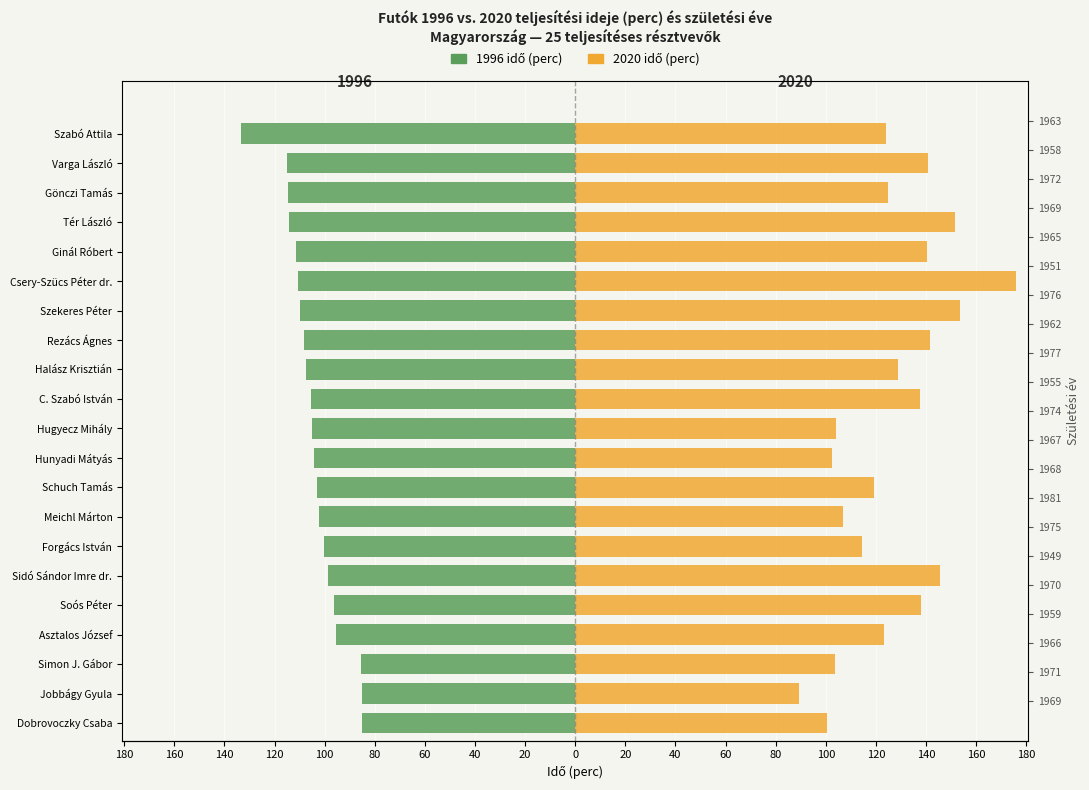

What are all the series names shown in the legend?

1996 idő (perc), 2020 idő (perc)